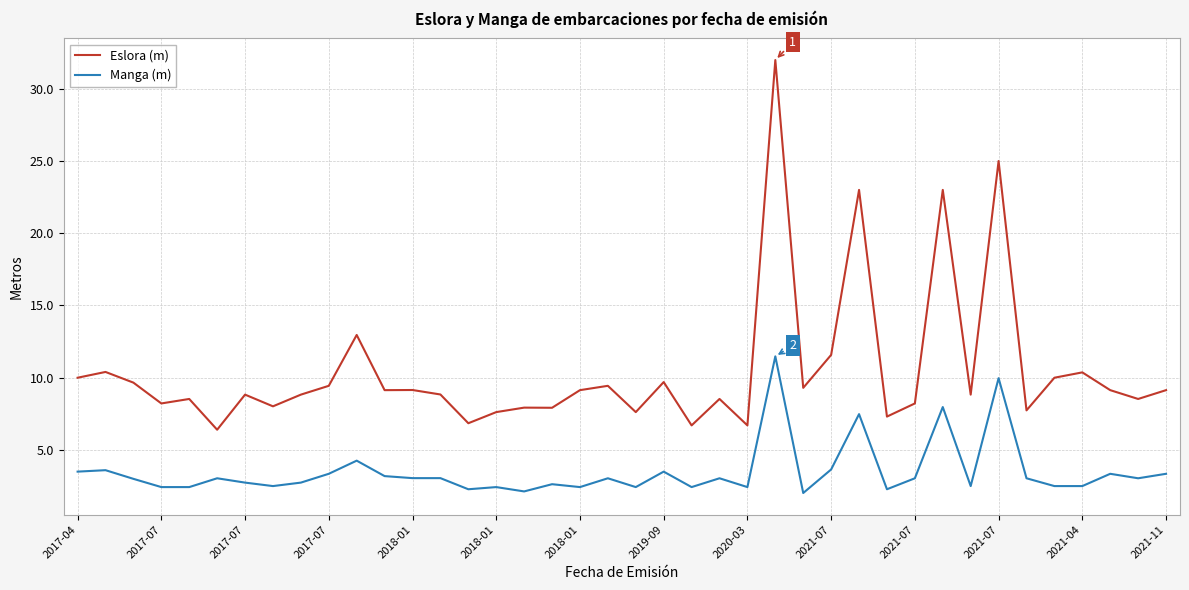

What is the smallest value displayed?

2.0